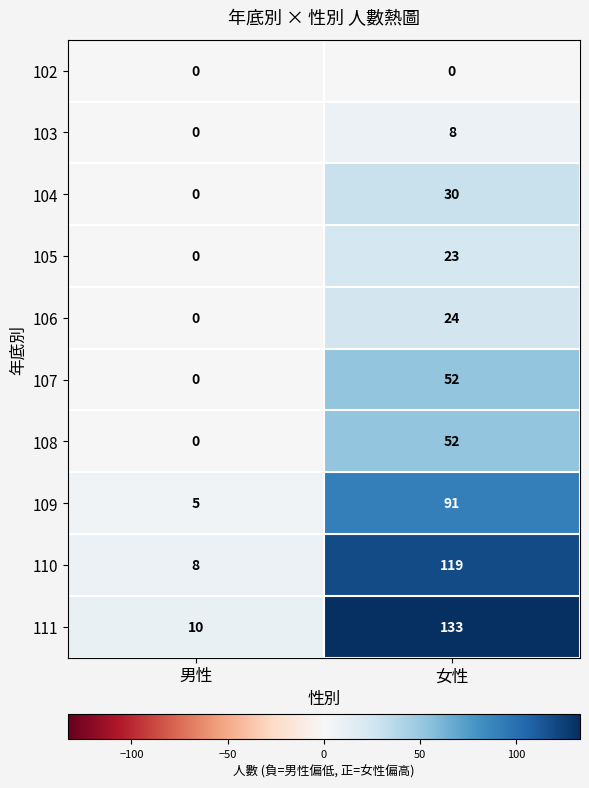

At which label does 106 reach its minimum?

男性